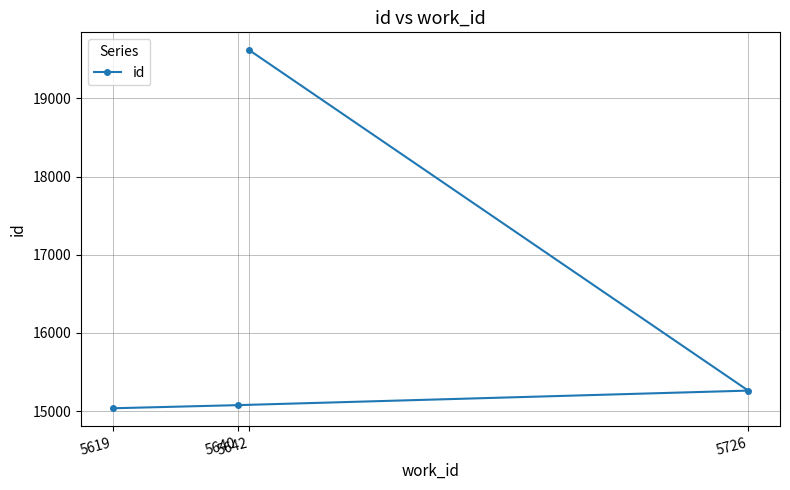

Where does the data first go above 15262?

5642